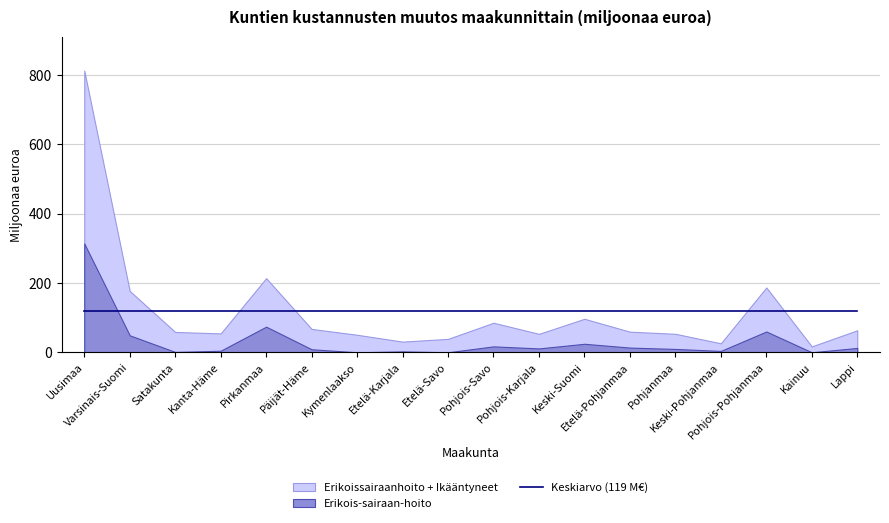

What is the label of the 6th point from the left?

Päijät-Häme